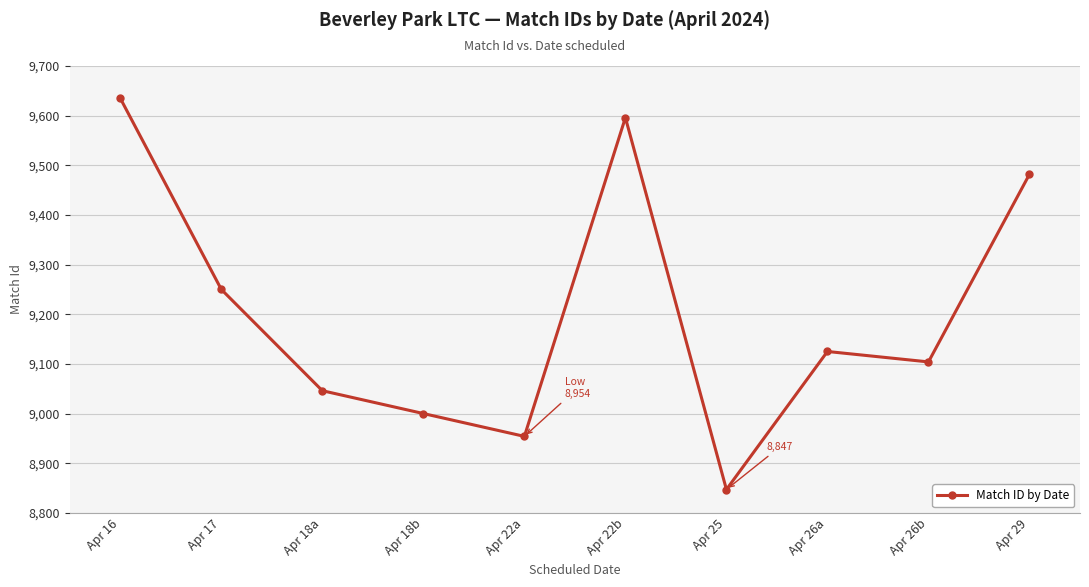

What is the smallest value displayed?

8847